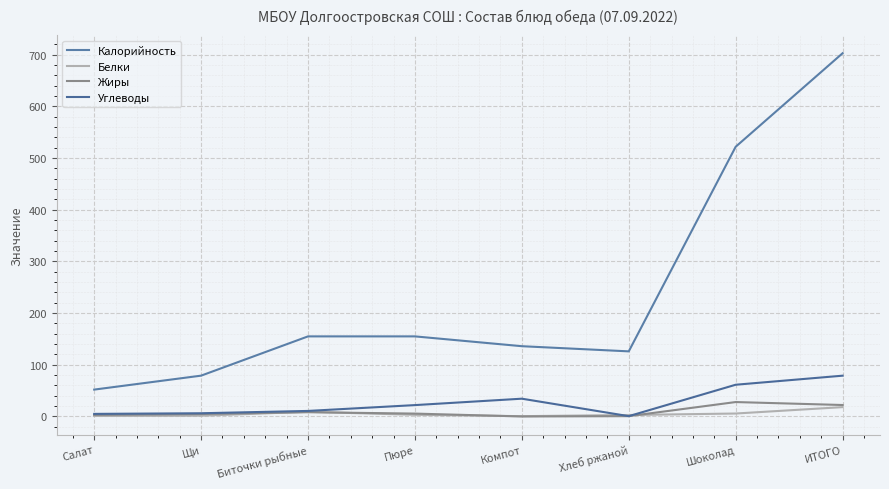

What is the difference between the Белки values at Хлеб ржаной and Шоколад?

2.9